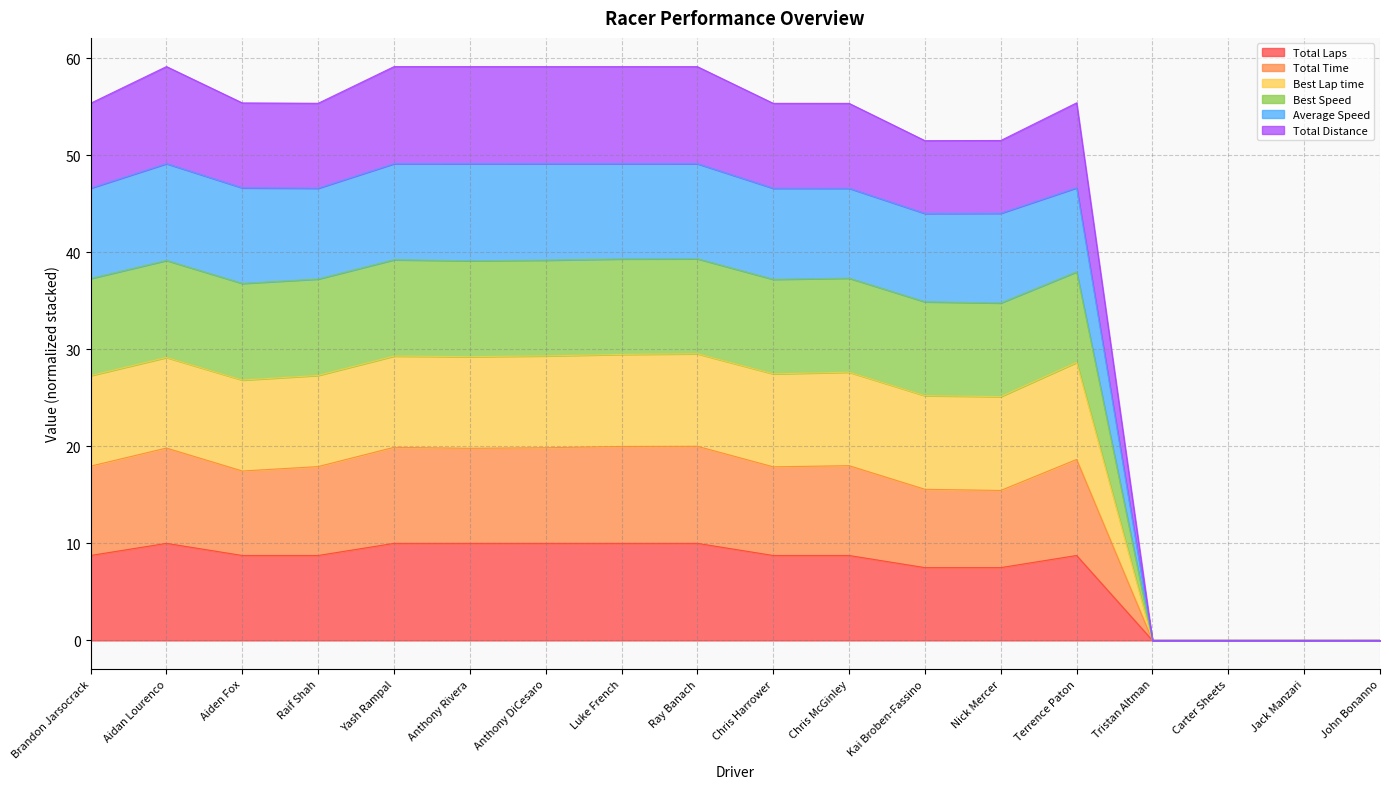

What is the label of the 8th point from the left?

Luke French